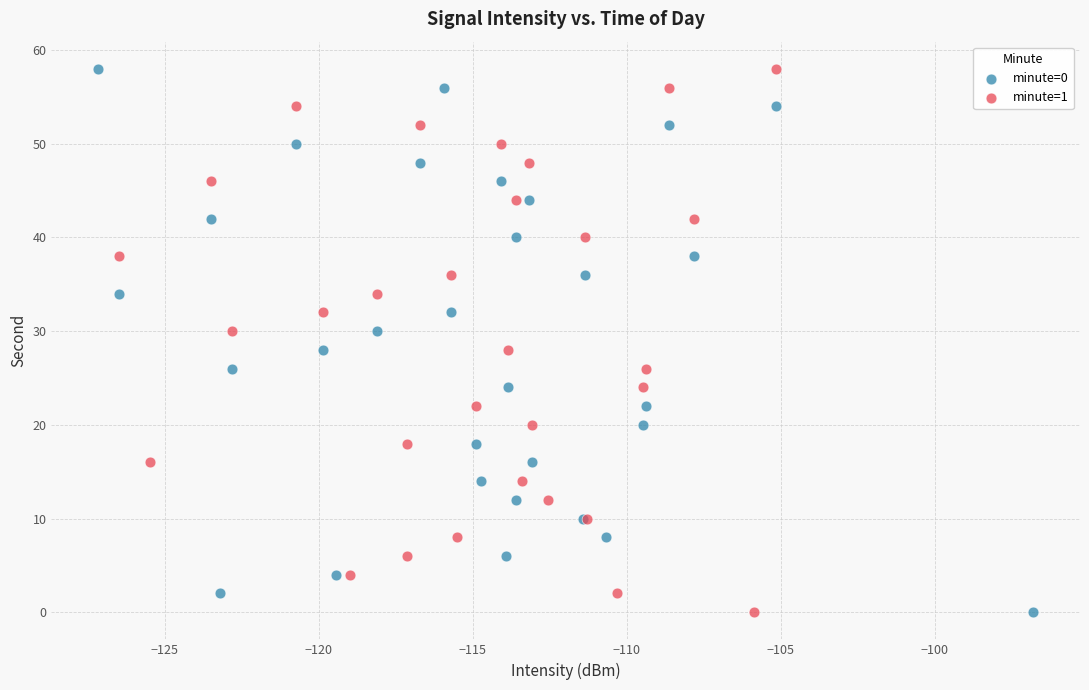

What are all the series names shown in the legend?

minute=0, minute=1